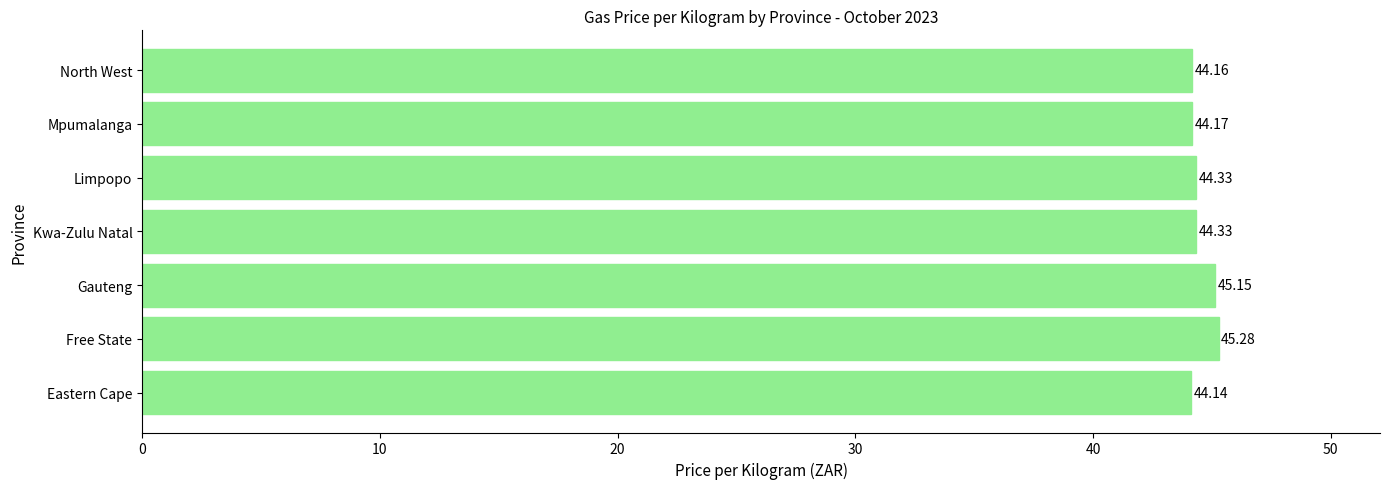

Between North West and Kwa-Zulu Natal, which is larger?

Kwa-Zulu Natal